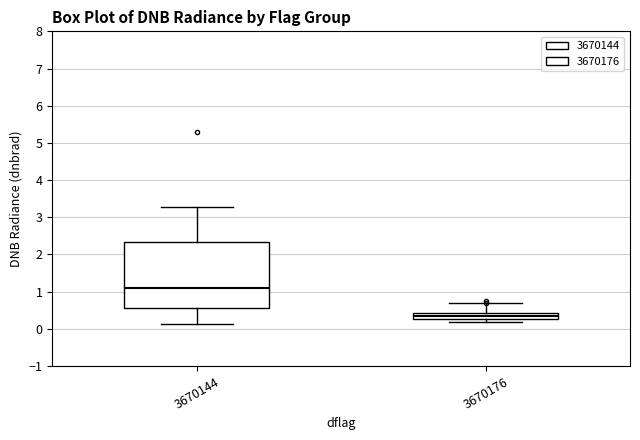

Comparing the boxes themselves (not the whiskers), which one is the tallest?

3670144